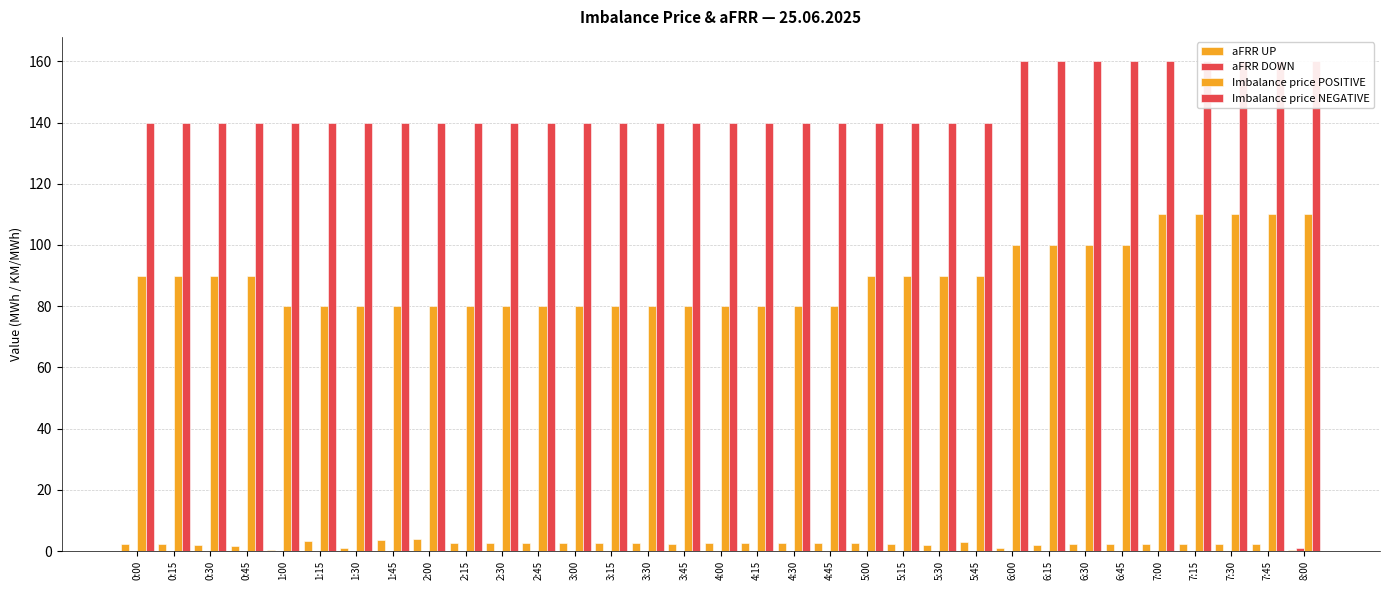

What is the difference between the maximum and minimum values in the aFRR DOWN series?

1.0